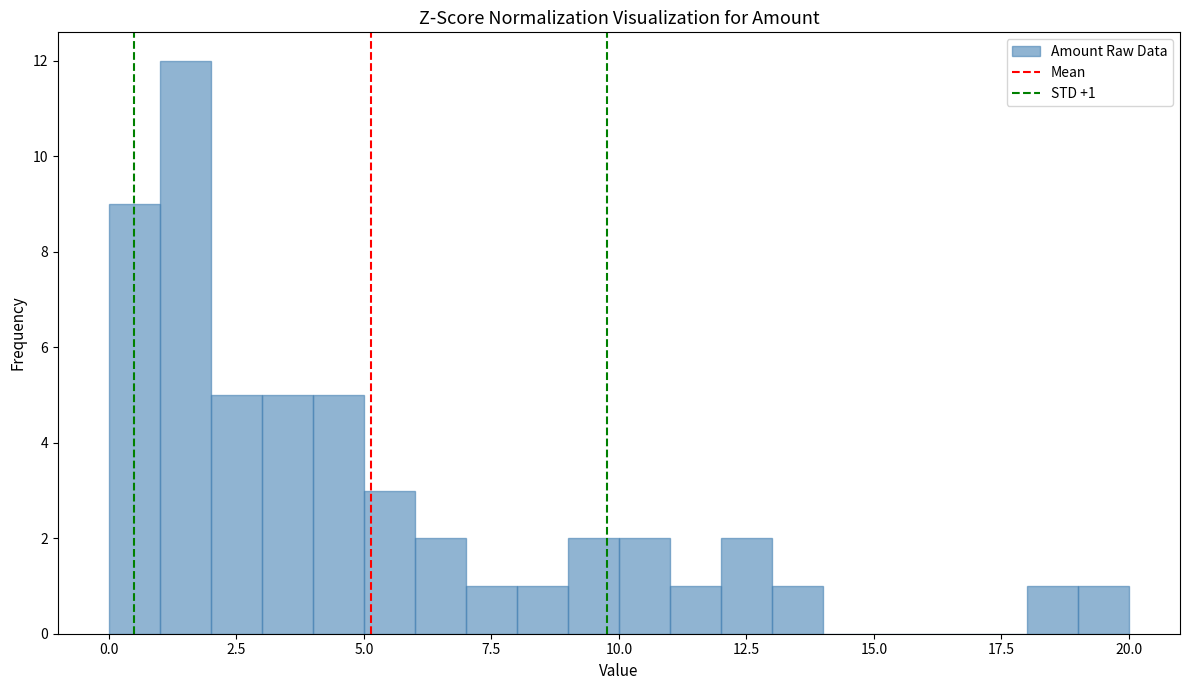

Around what value on the x-axis is the tallest bar? Give the approximate position of its centre, as read against the axis.

1.5